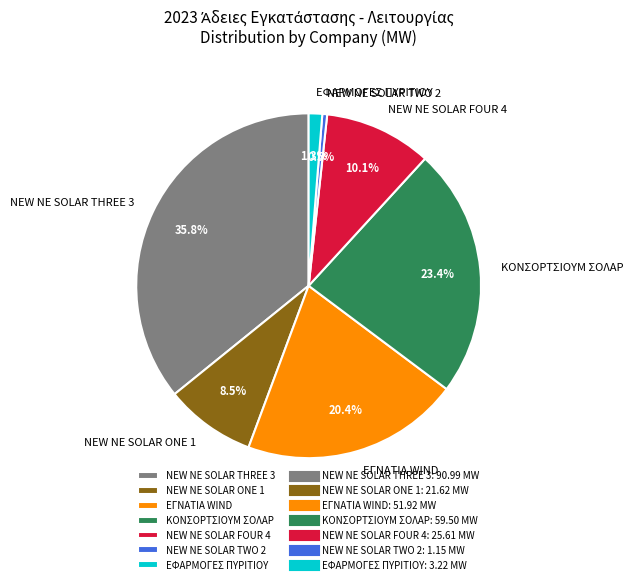

How much of the chart is everything except ΕΦΑΡΜΟΓΕΣ ΠΥΡΙΤΙΟΥ?

98.7%